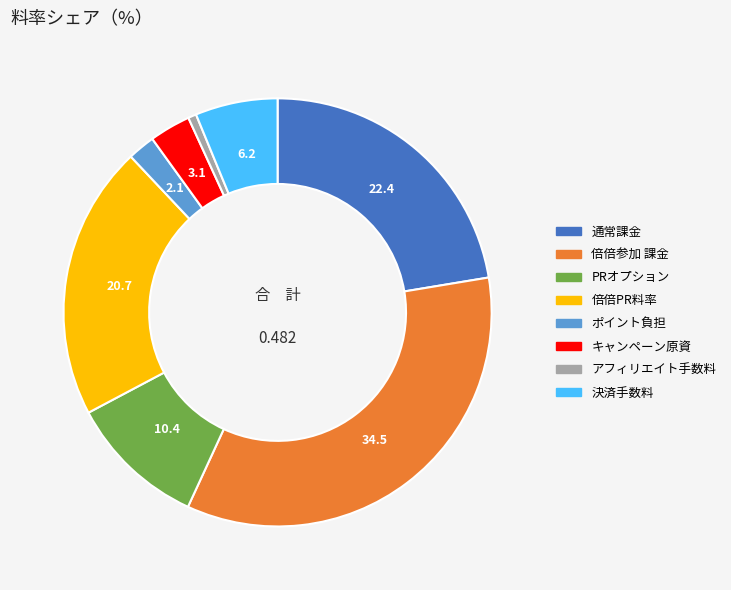

Is the sum of 決済手数料 and 通常課金 greater than half?

No